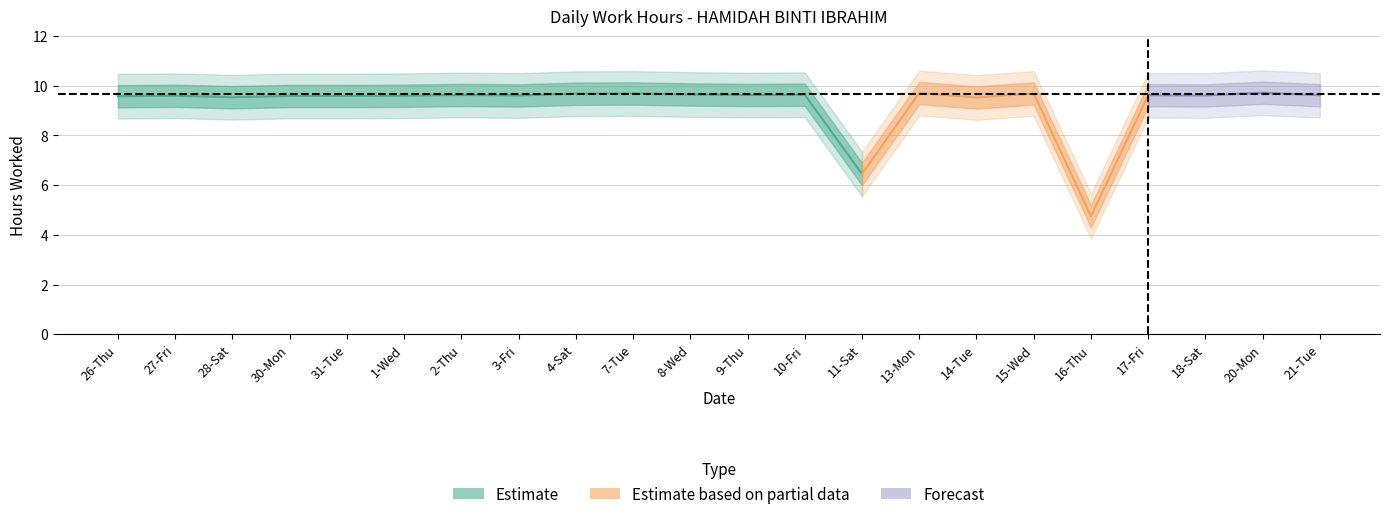

What is the ratio of the value at 13-Mon to the value at 14-Tue?

1.0